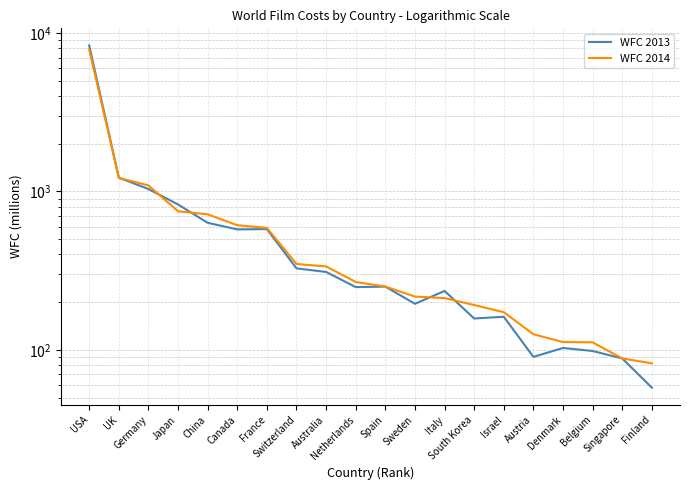

What position from the left is Australia?

9